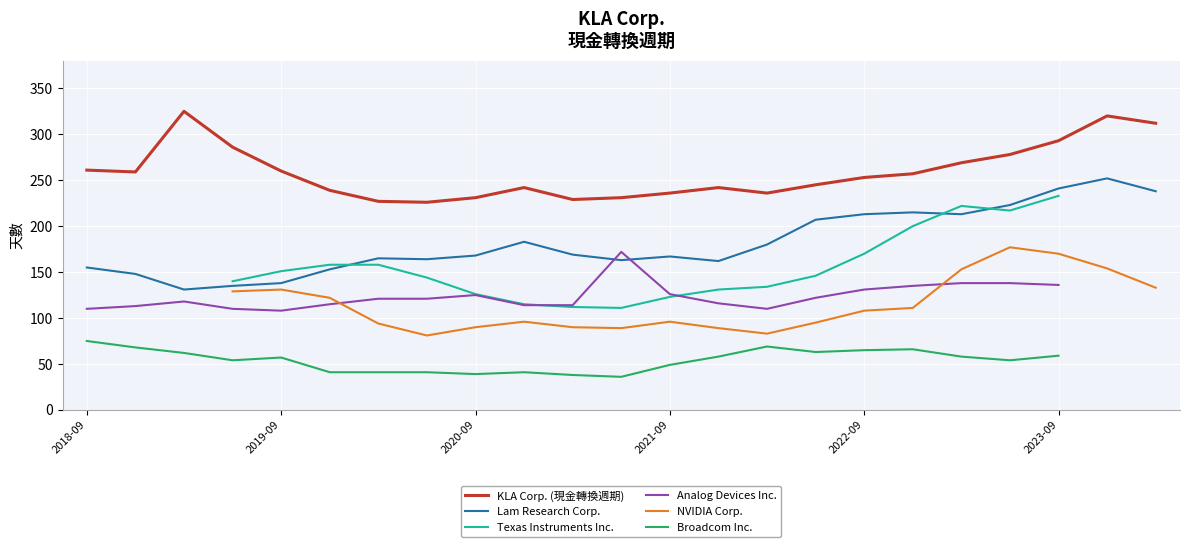

True or false: Texas Instruments Inc. has a value of 58 at 2020-12-31.

False